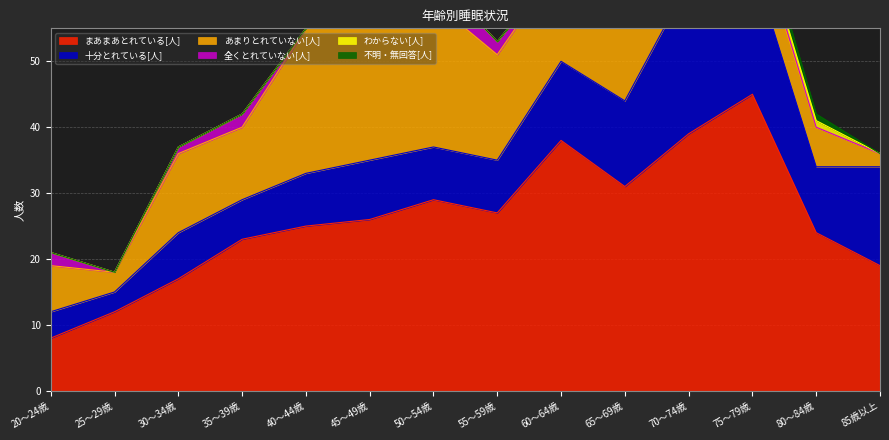

How many lines are shown in the chart?

6